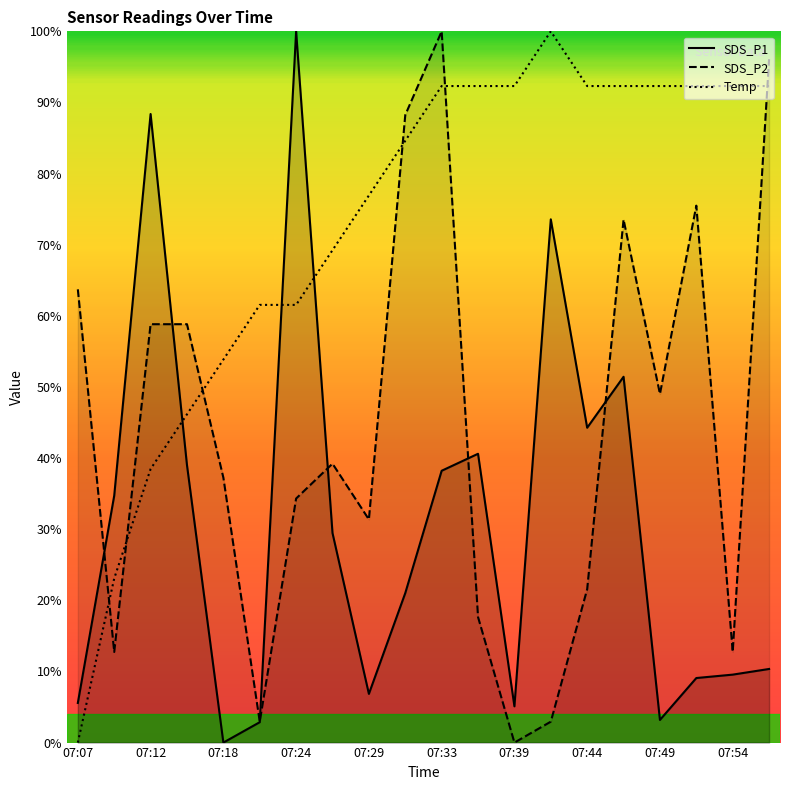

Where does the Temp series first go above 92?

07:33